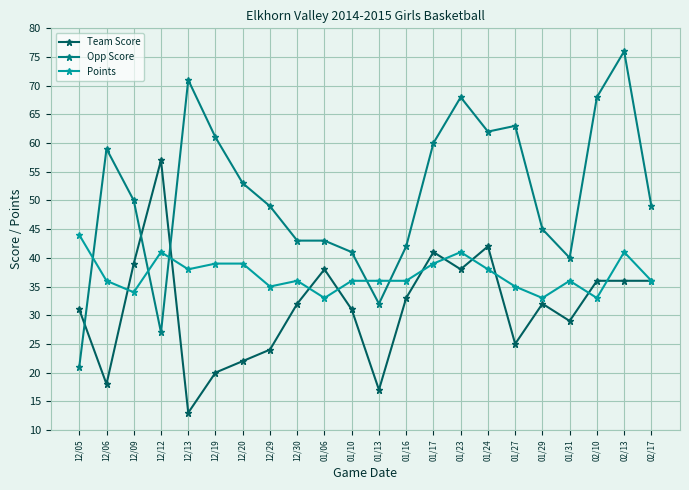

Rank the series by their average value, from highest to lowest.

Opp Score, Points, Team Score